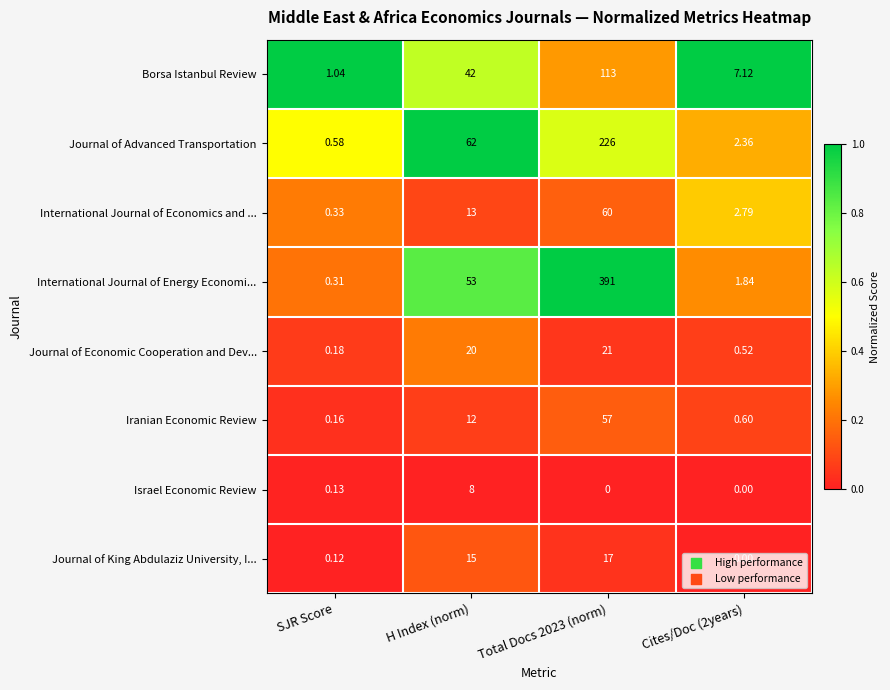

Rank the series by their maximum value, from highest to lowest.

International Journal of Energy Economi..., Journal of Advanced Transportation, Borsa Istanbul Review, International Journal of Economics and ..., Iranian Economic Review, Journal of Economic Cooperation and Dev..., Journal of King Abdulaziz University, I..., Israel Economic Review